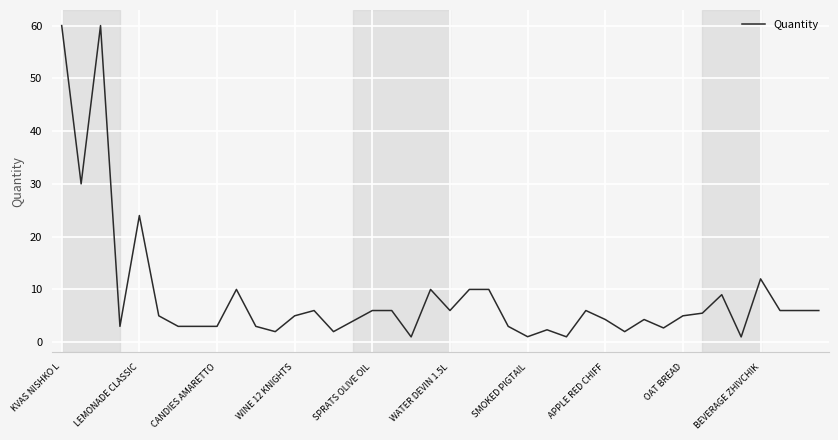

What is the maximum value shown in the chart?

60.0